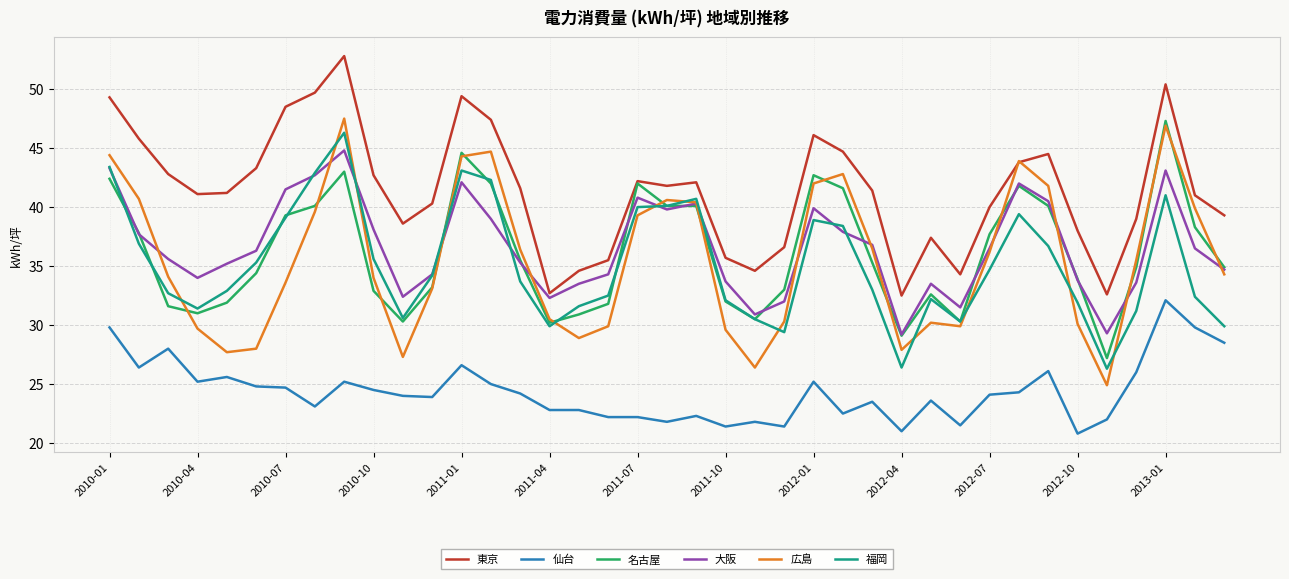

Count the number of data series in this chart.

6